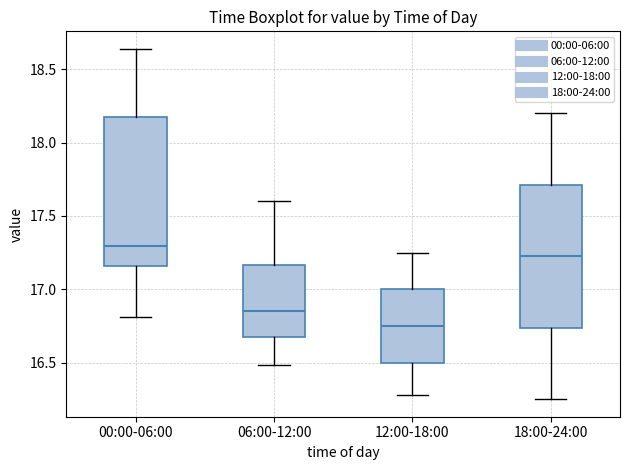

Reading left to right, read every box against the y-axis: the position of its median line, the range the box covers, and the ends of its whiskers. The values are not printed on the chart, so give them approximately, as read against the axis.

00:00-06:00: median 17.30, box 17.15 to 18.20, whiskers 16.80 to 18.65
06:00-12:00: median 16.85, box 16.65 to 17.15, whiskers 16.50 to 17.60
12:00-18:00: median 16.75, box 16.50 to 17.00, whiskers 16.30 to 17.25
18:00-24:00: median 17.25, box 16.75 to 17.70, whiskers 16.25 to 18.20